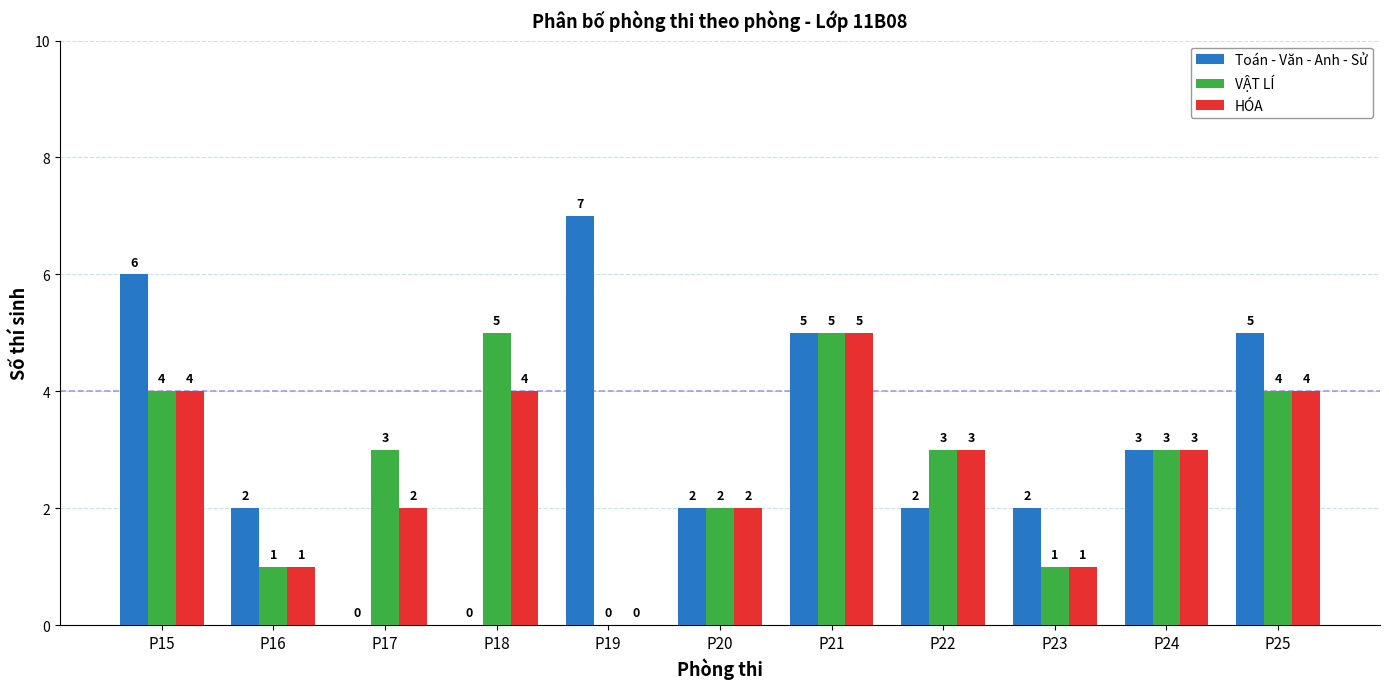

What is the maximum value for HÓA?

5